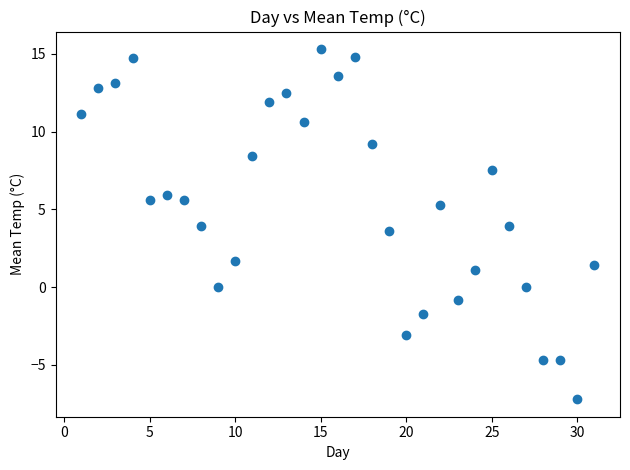

What is the range of Y values (max minus min)?

22.5